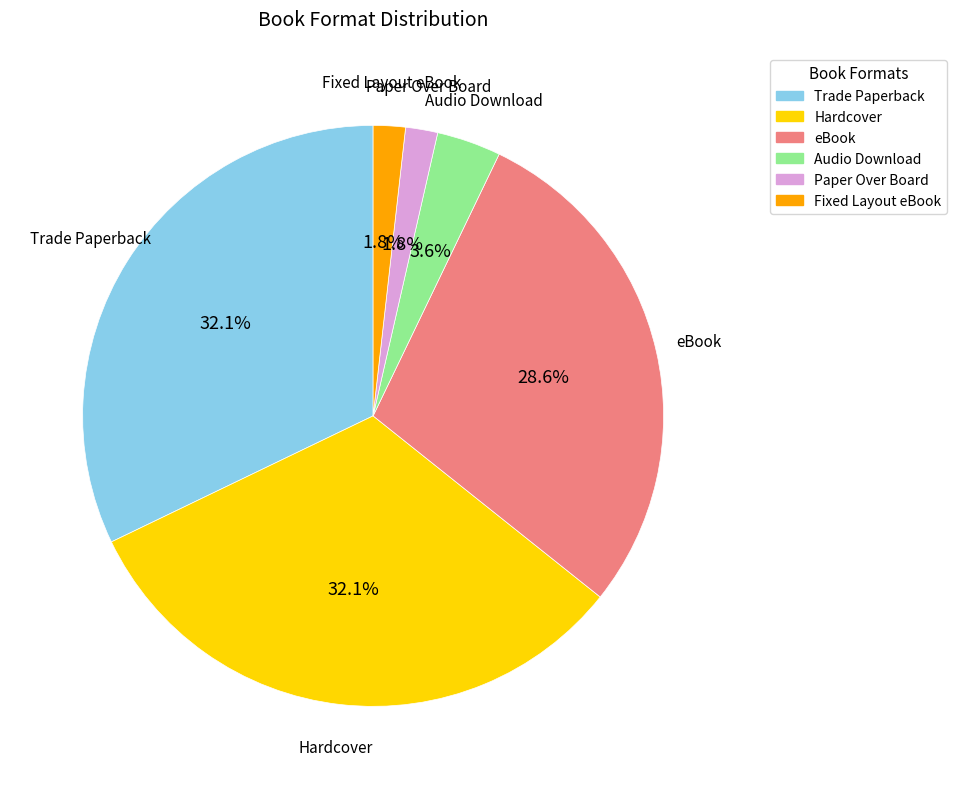

How many slices are in this pie chart?

6